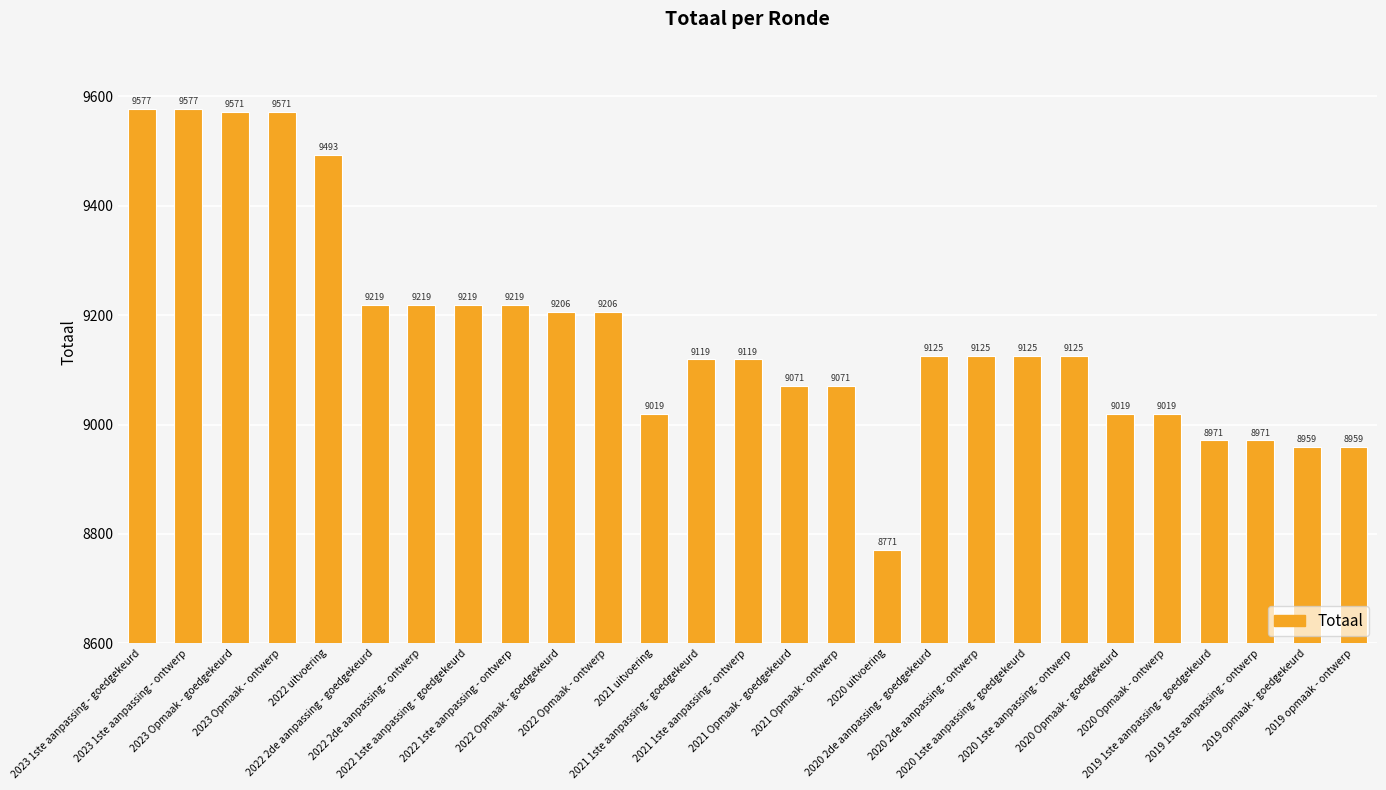

Are the bars grouped side by side (vs. stacked)?

No